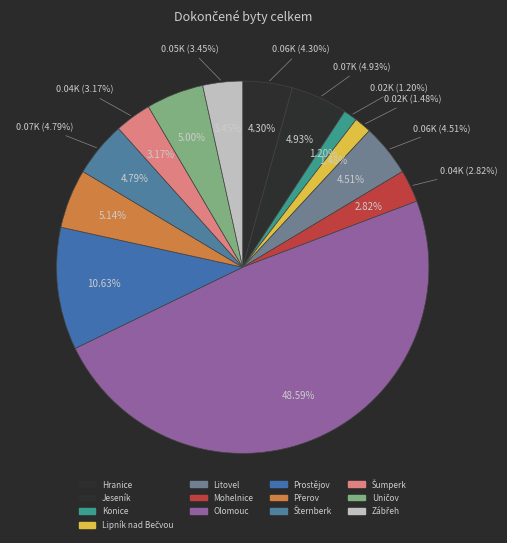

Do Jeseník and Mohelnice together represent more than half of the pie?

No